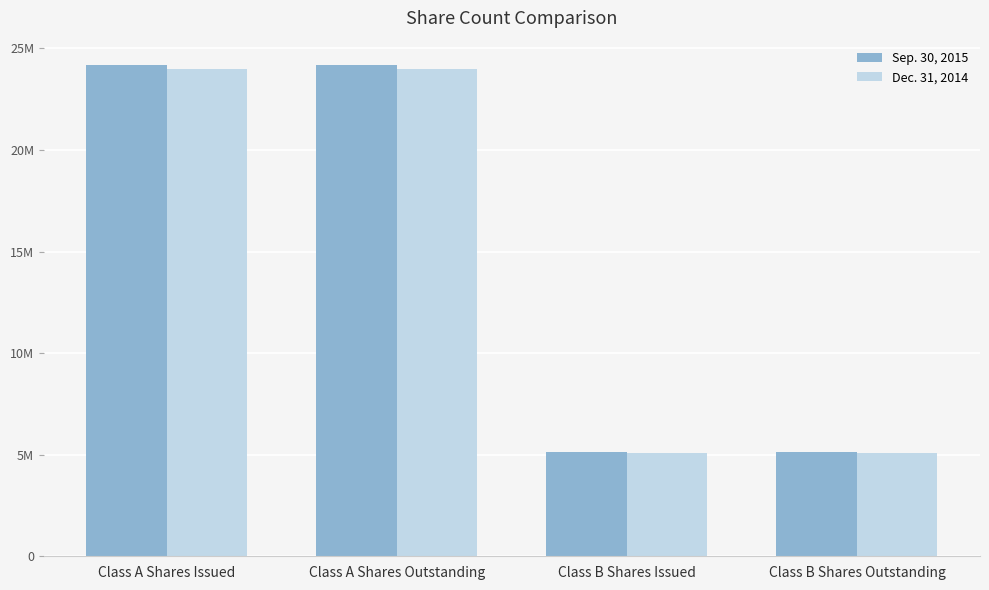

At which label does Sep. 30, 2015 reach its minimum?

Class B Shares Outstanding